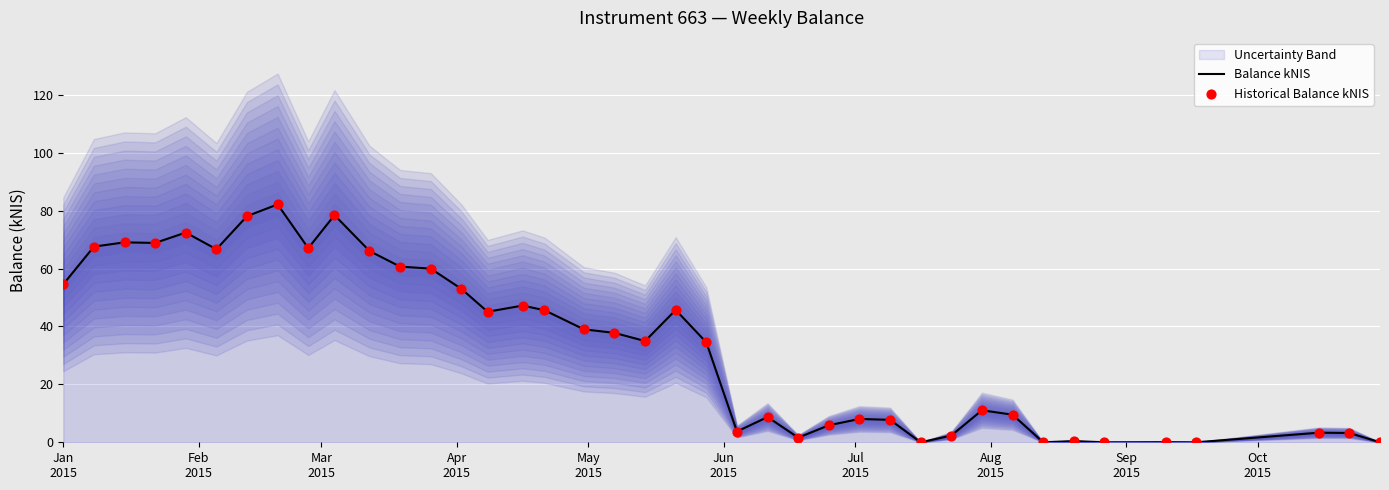

Which series has the largest Y range (max minus min)?

Balance kNIS